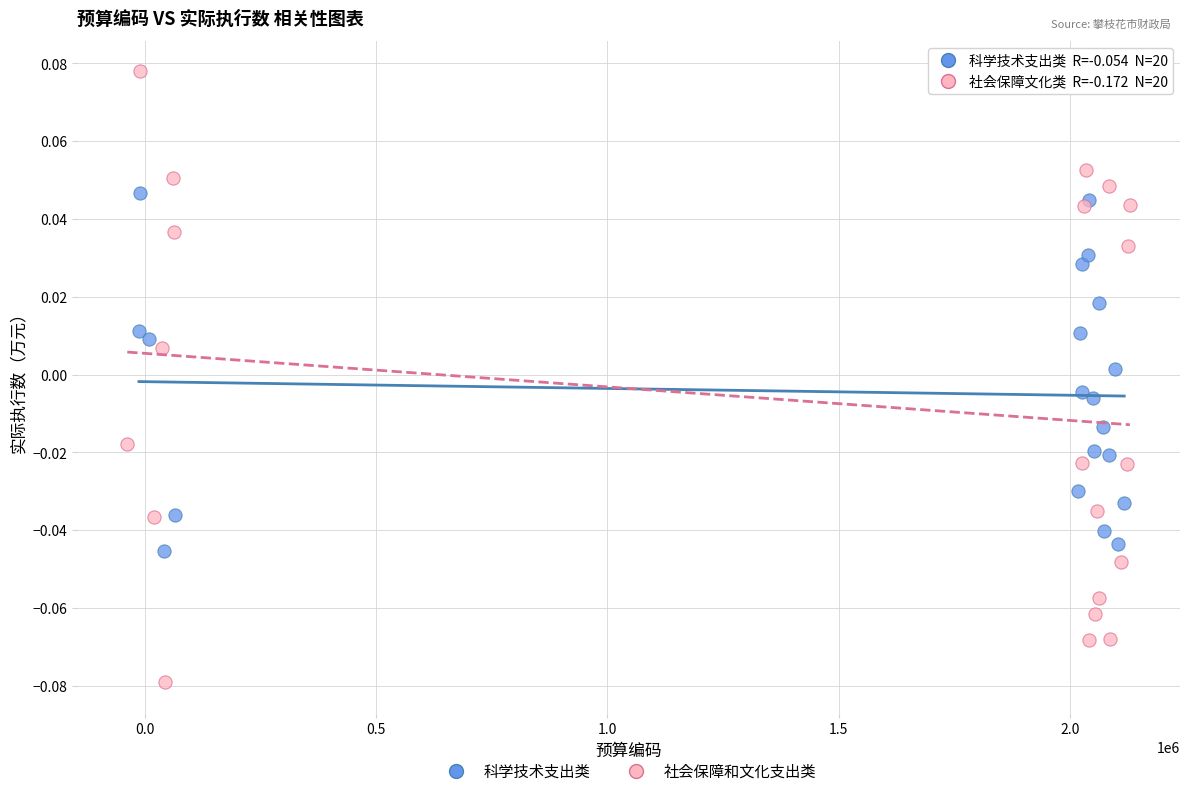

What are all the series names shown in the legend?

科学技术支出类, 社会保障和文化支出类